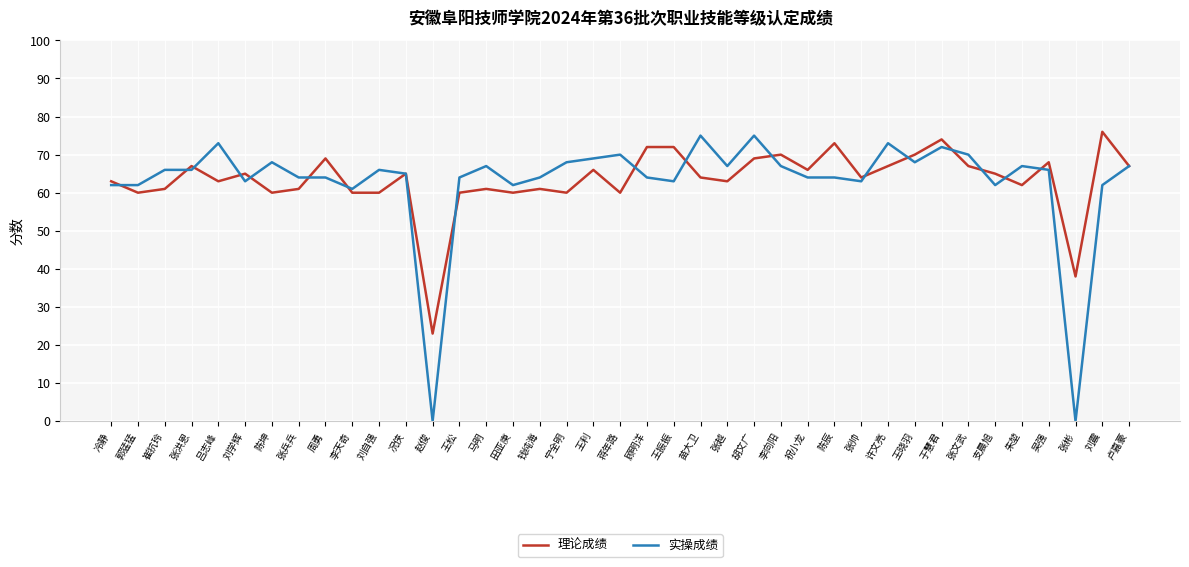

What position from the right is 马明?

25